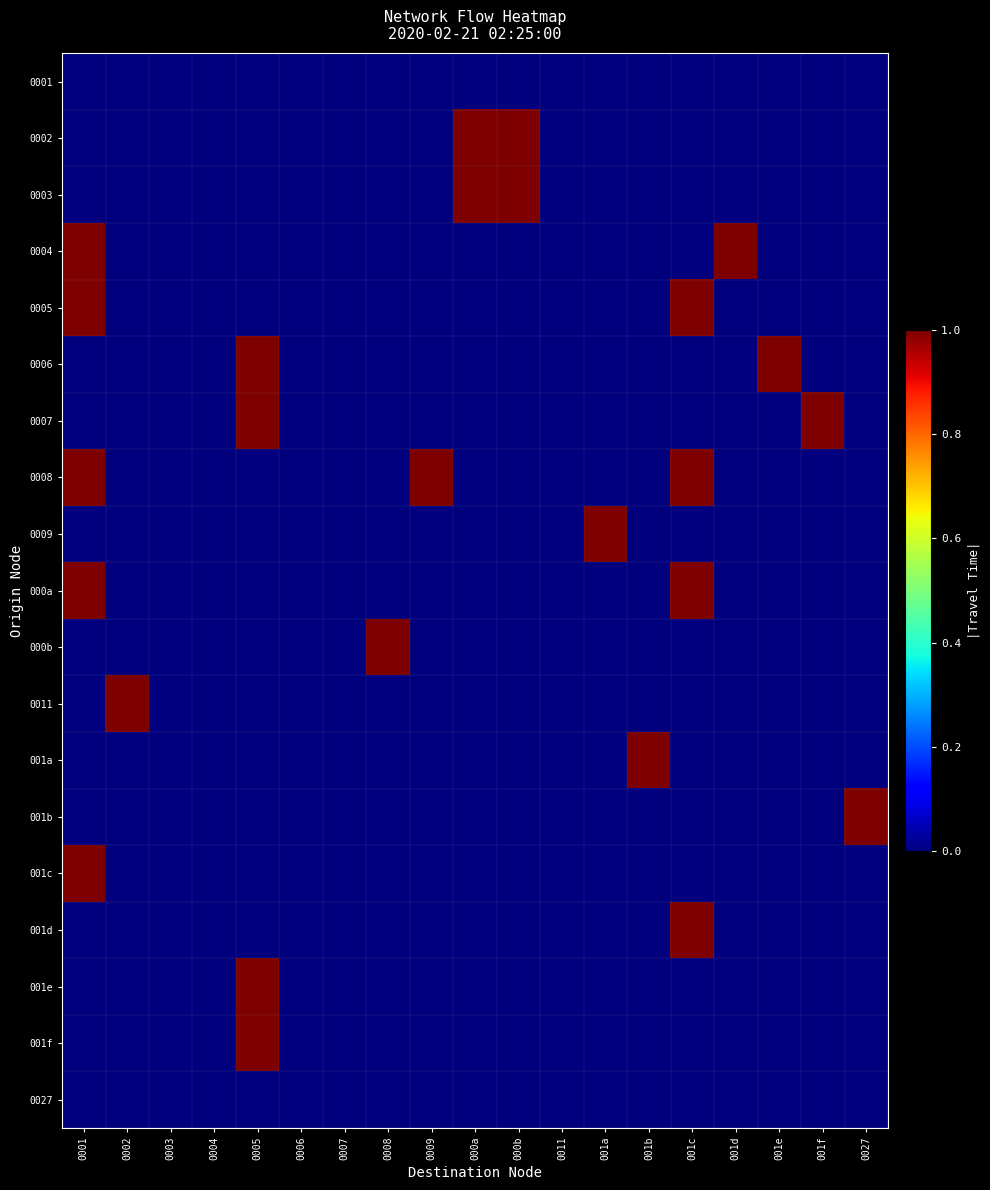

Which label corresponds to the smallest value in the chart?

0001